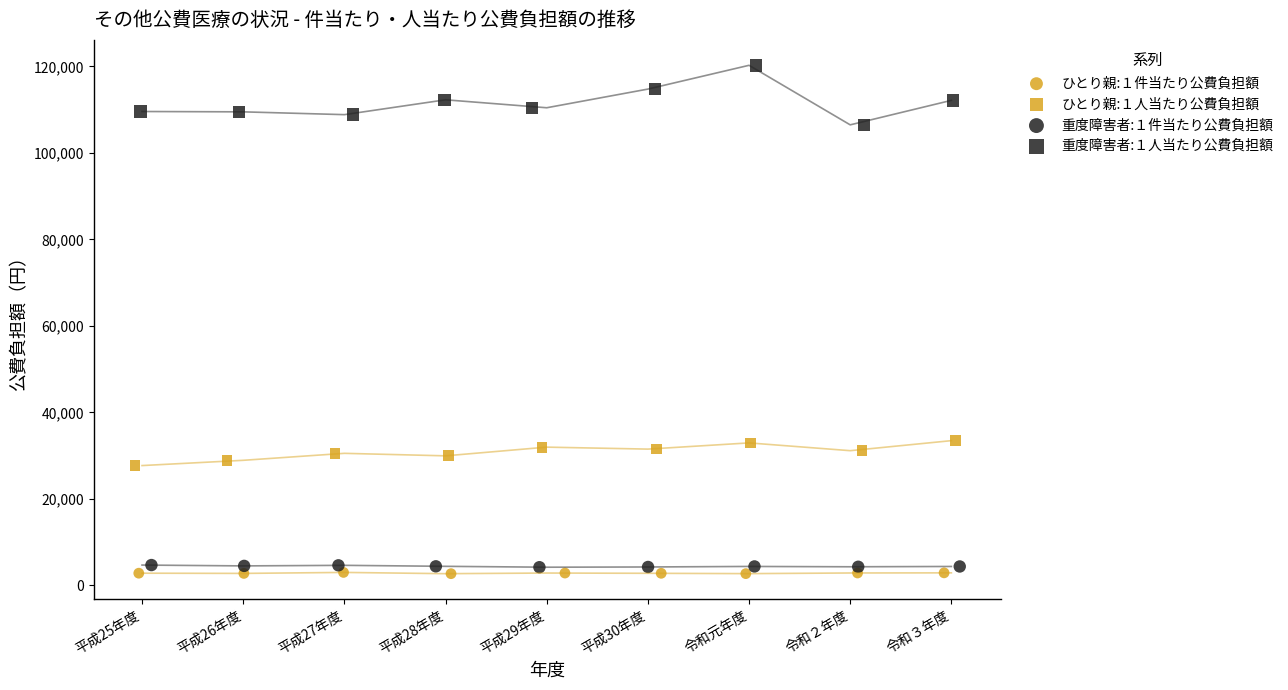

Which series reaches the maximum Y coordinate?

重度障害者:１人当たり公費負担額